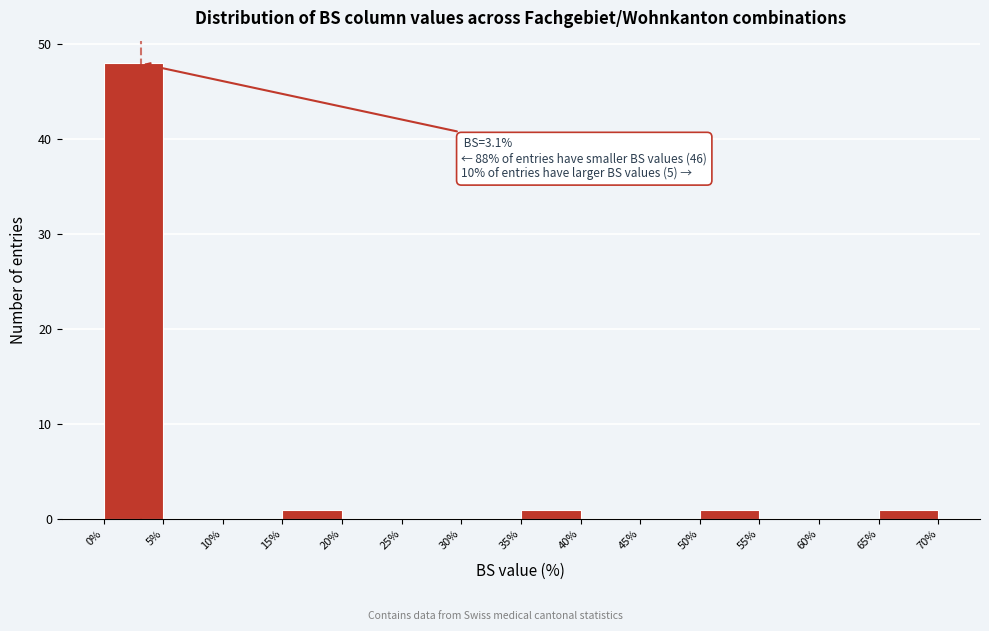

Over which range of the x-axis is the bar tallest?

0% to 5%